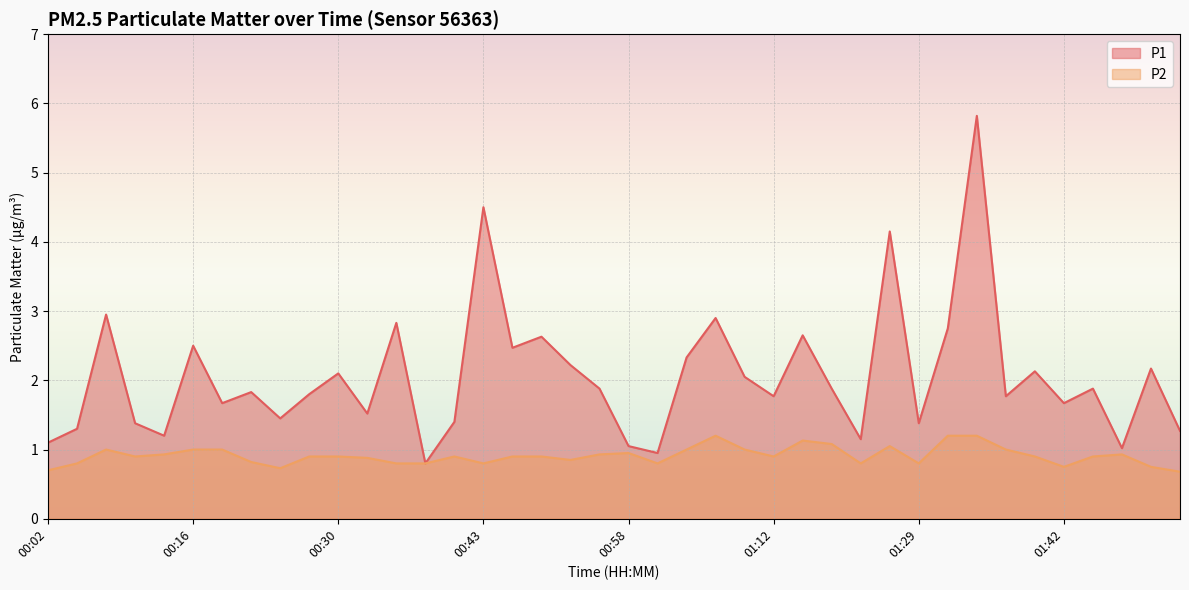

What is the label of the 35th point from the right?

00:16